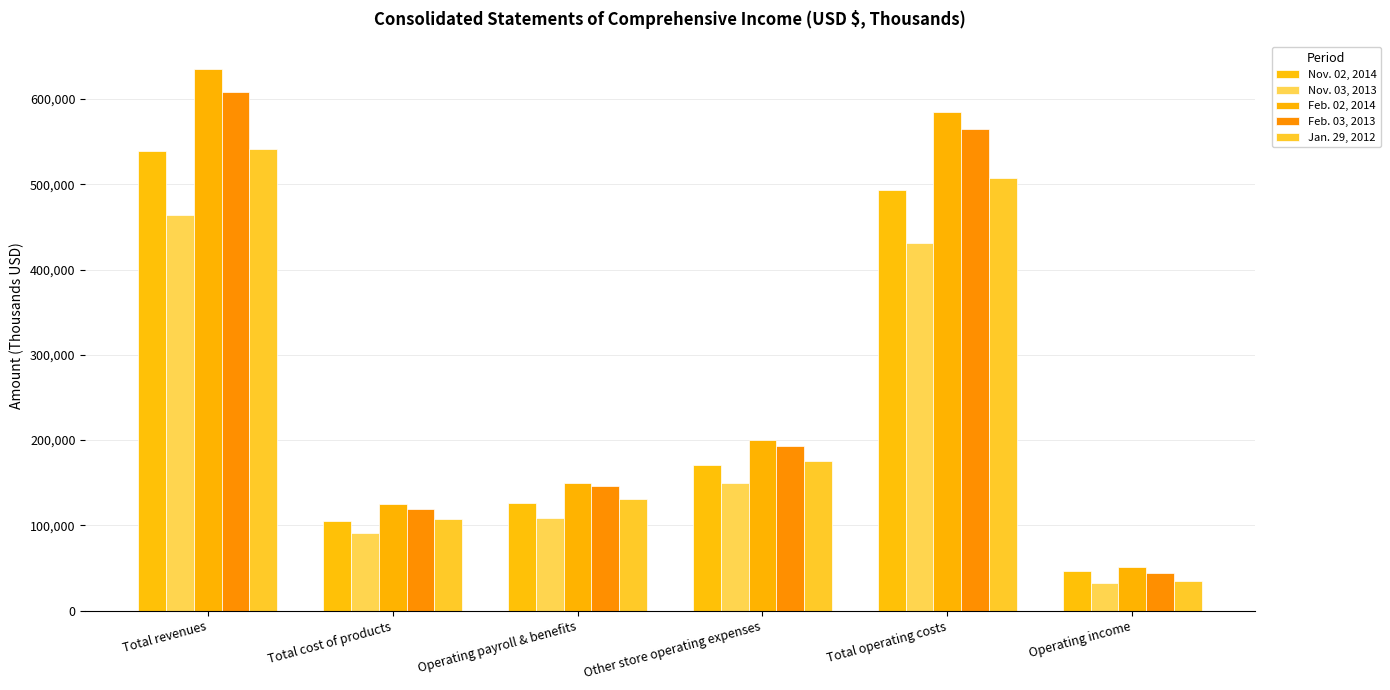

How many groups of bars are there?

6